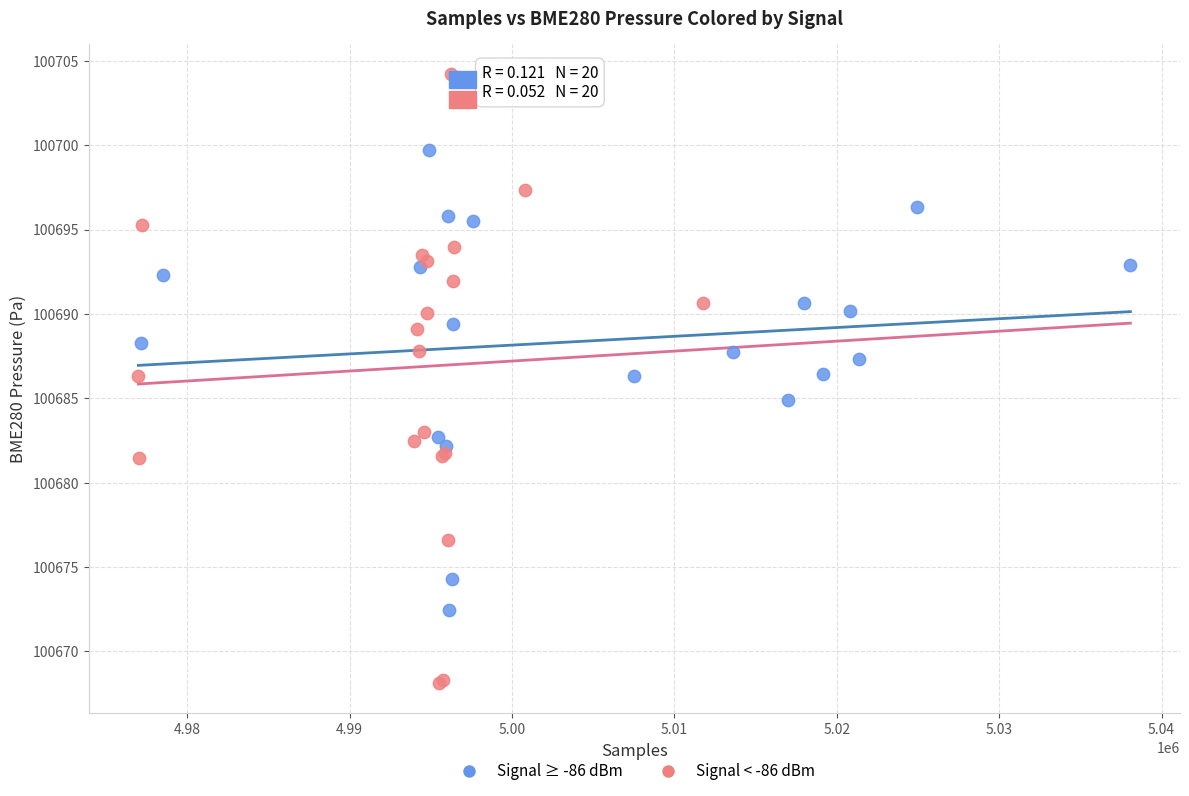

Which series reaches the maximum Y coordinate?

Signal < -86 dBm